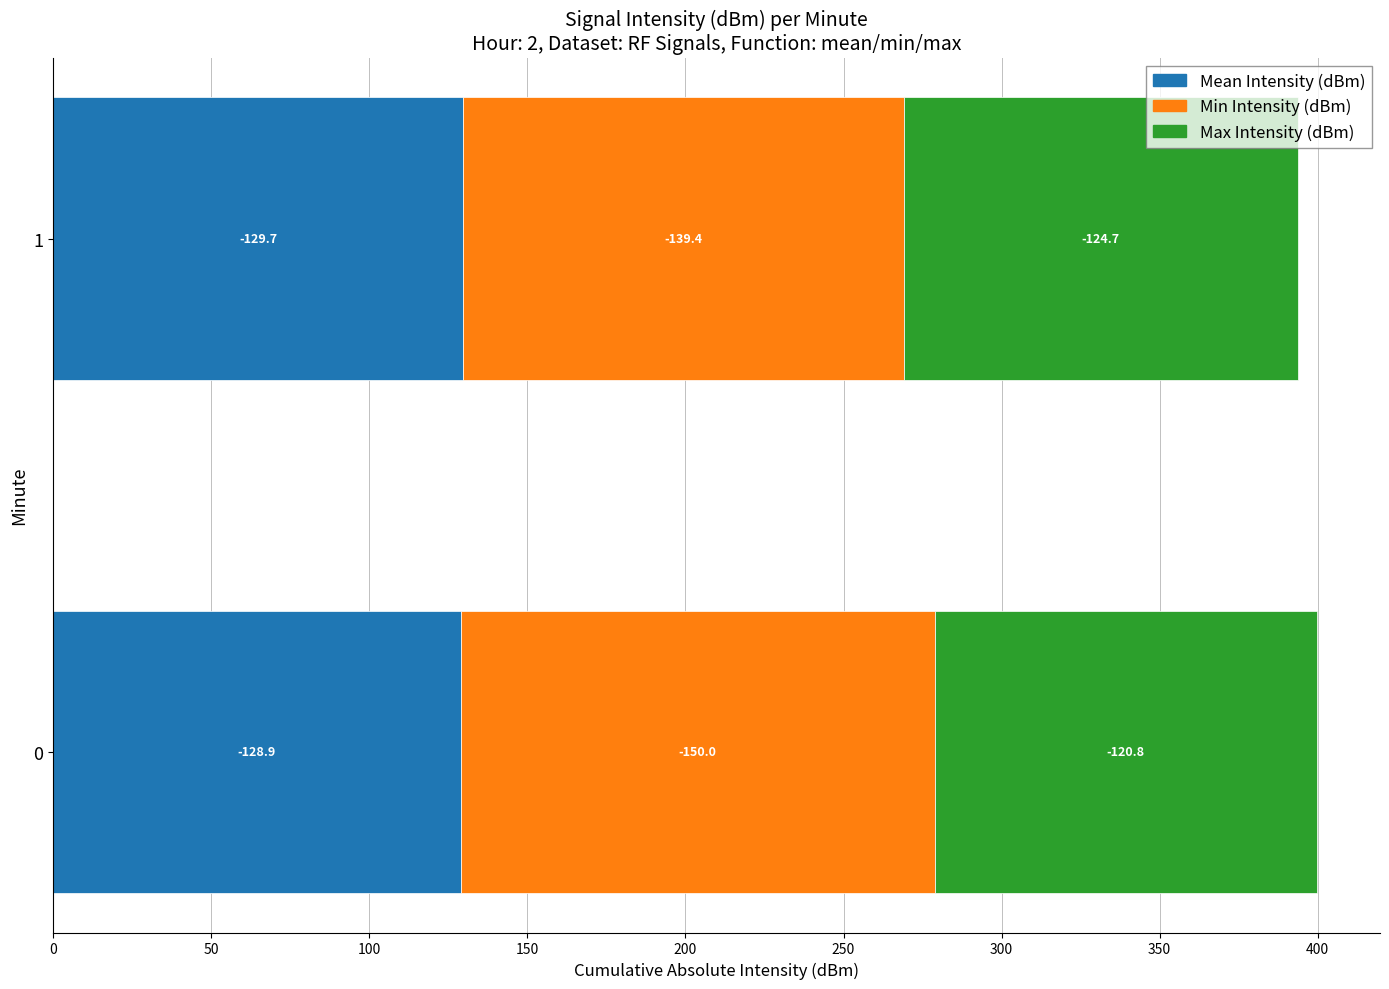

What is the smallest value displayed?

-150.0